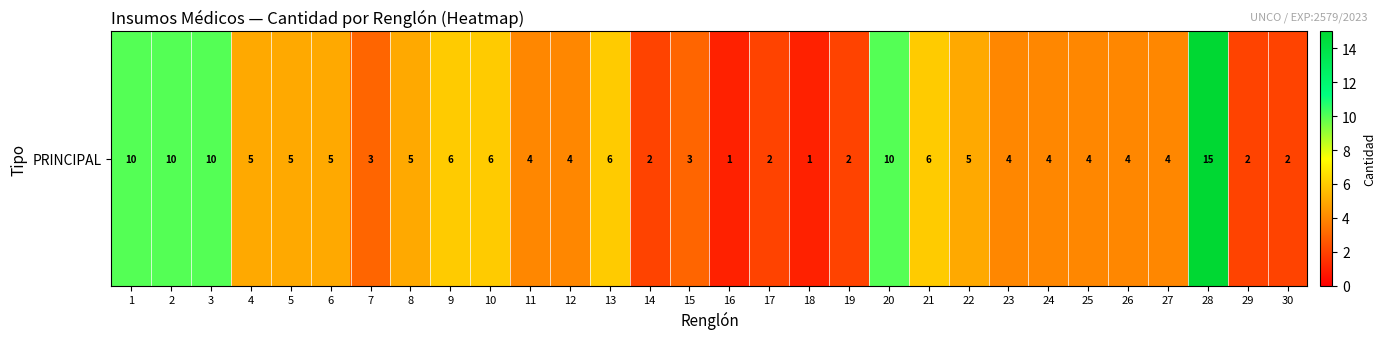

At which label does the data first exceed 4?

1